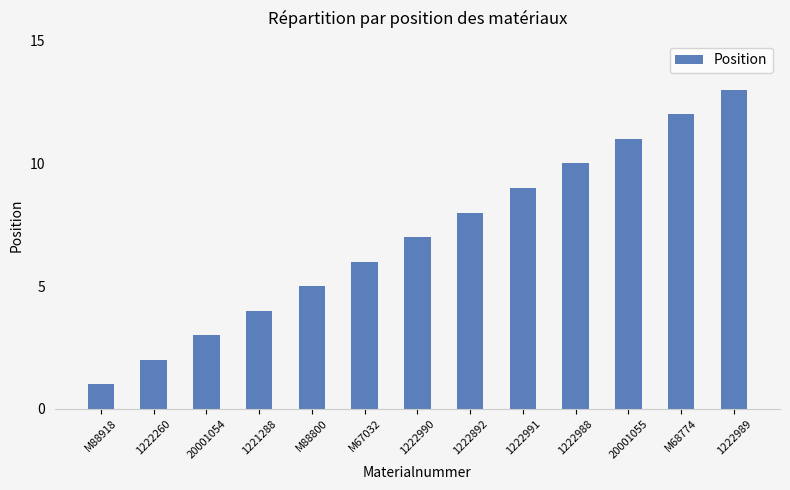

What is the label of the 1st bar from the right?

1222989